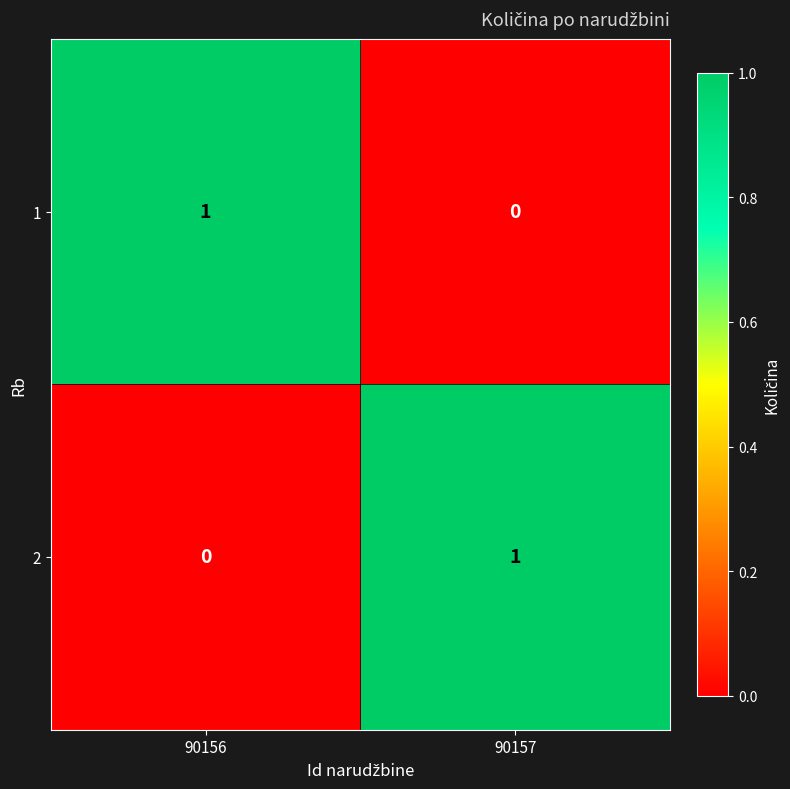

Where is 2 nearest to the value 0?

90156